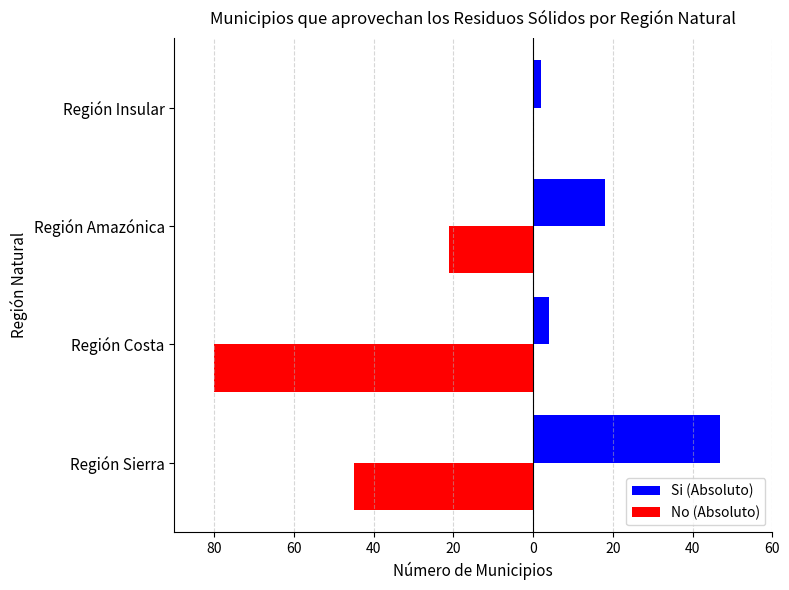

What are all the series names shown in the legend?

Si (Absoluto), No (Absoluto)